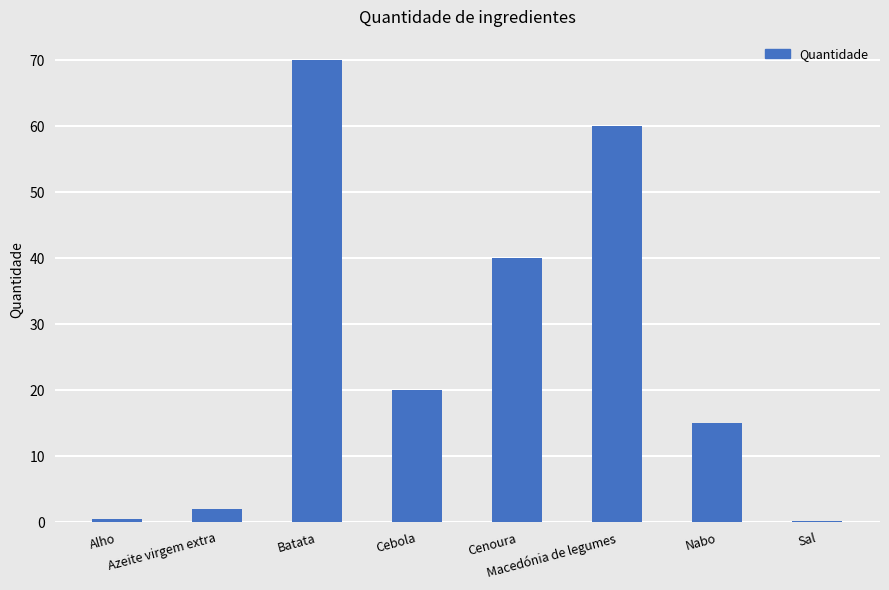

What is the change in value from Cenoura to Sal?

-39.8